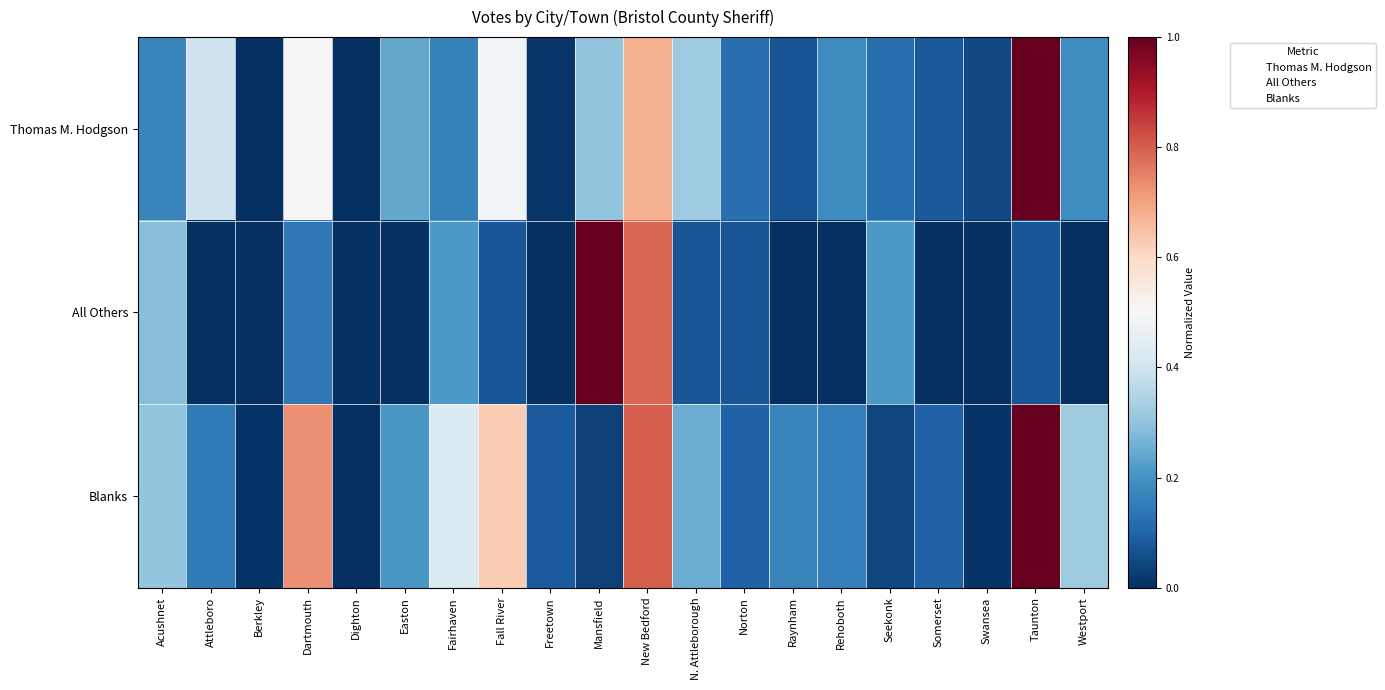

Reading left to right, extract all data points from this chart.

Thomas M. Hodgson: Acushnet=0.2	Attleboro=0.4	Berkley=0.0	Dartmouth=0.5	Dighton=0.0	Easton=0.2	Fairhaven=0.2	Fall River=0.5	Freetown=0.0	Mansfield=0.3	New Bedford=0.7	N. Attleborough=0.3	Norton=0.1	Raynham=0.1	Rehoboth=0.2	Seekonk=0.1	Somerset=0.1	Swansea=0.0	Taunton=1.0	Westport=0.2
All Others: Acushnet=0.3	Attleboro=0.0	Berkley=0.0	Dartmouth=0.1	Dighton=0.0	Easton=0.0	Fairhaven=0.2	Fall River=0.1	Freetown=0.0	Mansfield=1.0	New Bedford=0.8	N. Attleborough=0.1	Norton=0.1	Raynham=0.0	Rehoboth=0.0	Seekonk=0.2	Somerset=0.0	Swansea=0.0	Taunton=0.1	Westport=0.0
Blanks: Acushnet=0.3	Attleboro=0.1	Berkley=0.0	Dartmouth=0.7	Dighton=0.0	Easton=0.2	Fairhaven=0.4	Fall River=0.6	Freetown=0.1	Mansfield=0.0	New Bedford=0.8	N. Attleborough=0.2	Norton=0.1	Raynham=0.2	Rehoboth=0.2	Seekonk=0.0	Somerset=0.1	Swansea=0.0	Taunton=1.0	Westport=0.3